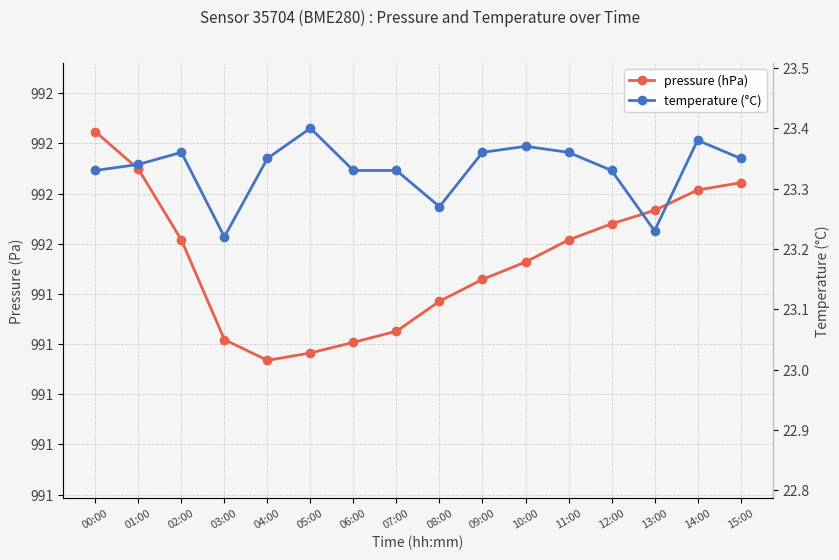

Rank the categories by pressure (hPa) value from lowest to highest.

04:00, 05:00, 06:00, 03:00, 07:00, 08:00, 09:00, 10:00, 02:00, 11:00, 12:00, 13:00, 14:00, 15:00, 01:00, 00:00